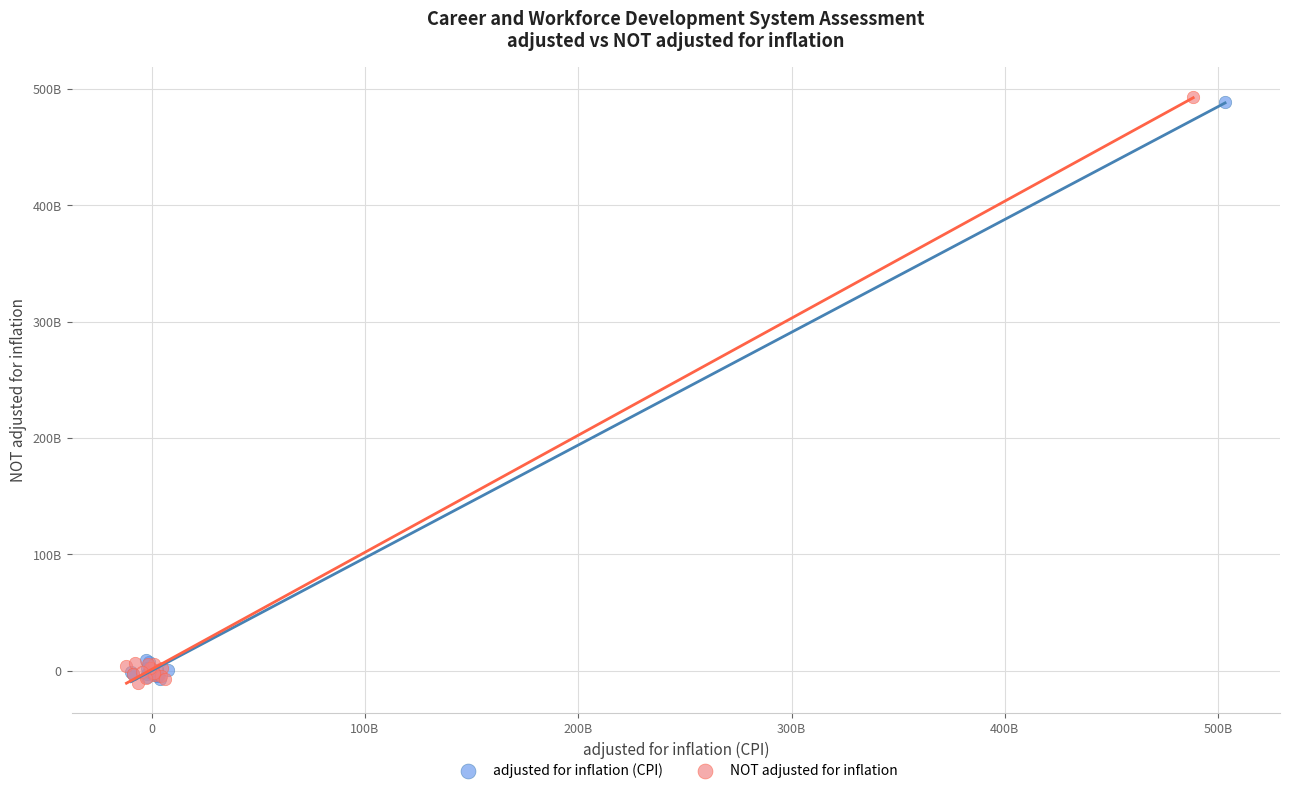

Which series reaches the maximum Y coordinate?

NOT adjusted for inflation